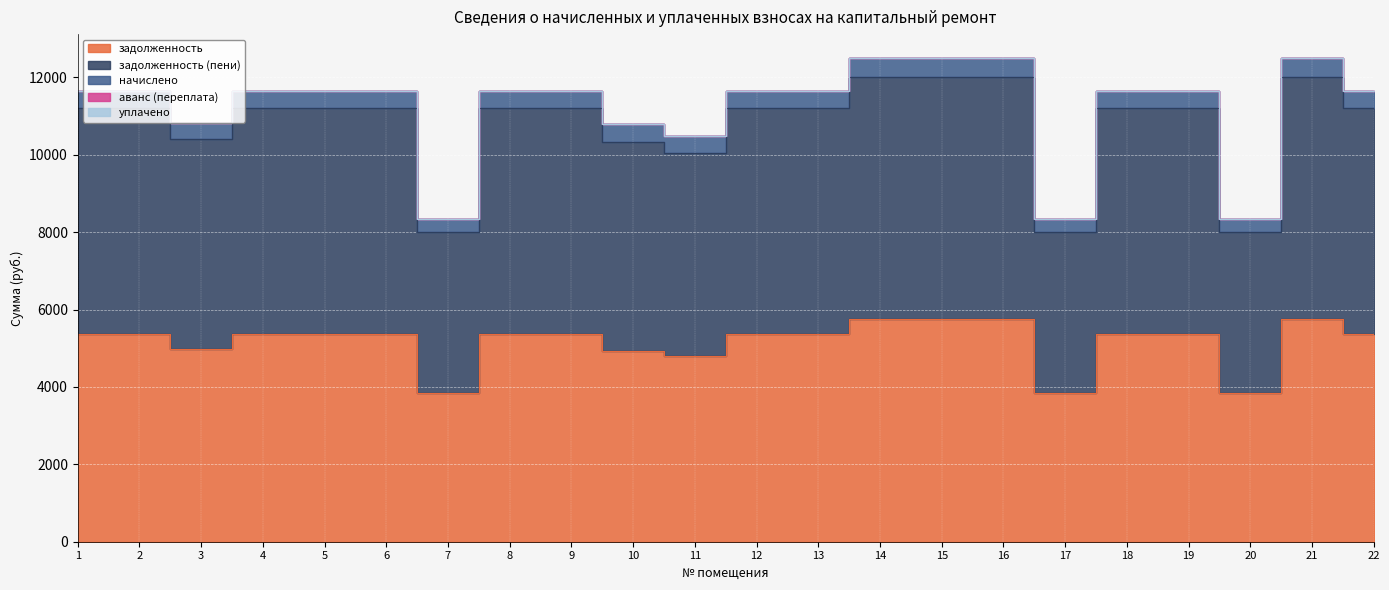

At how many categories does at least one series exceed 3034?

22